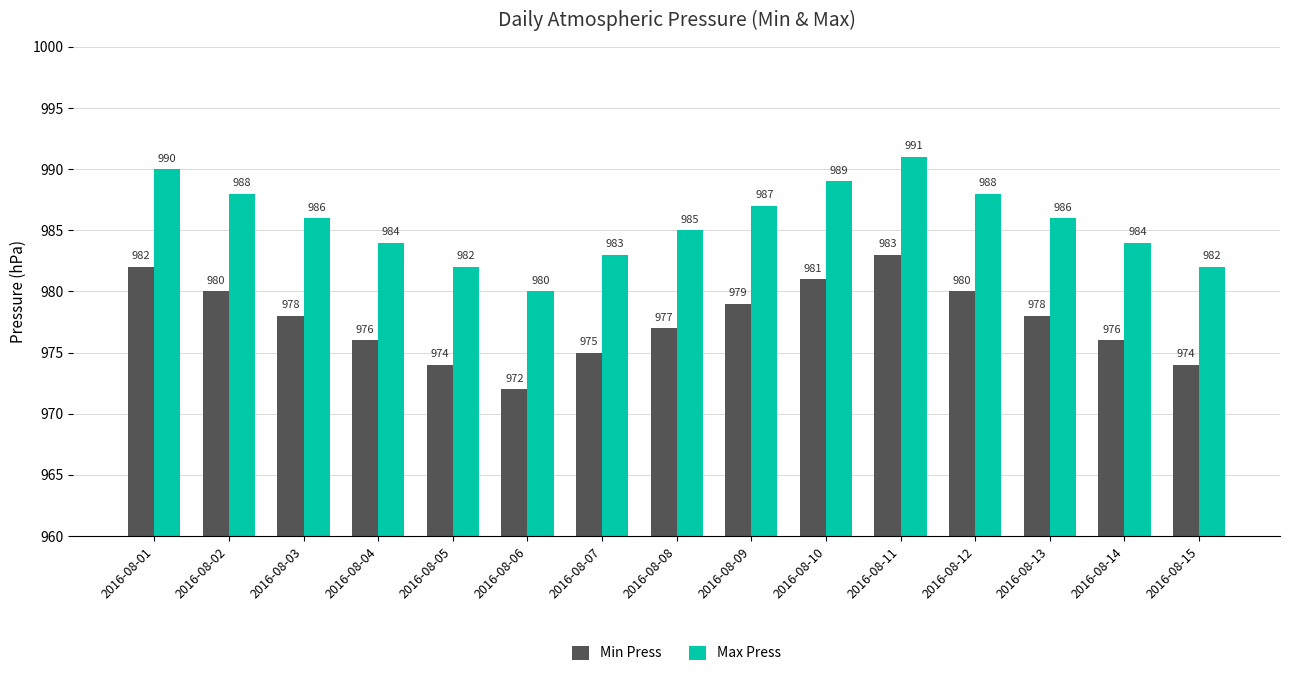

How many bars are there in total?

30